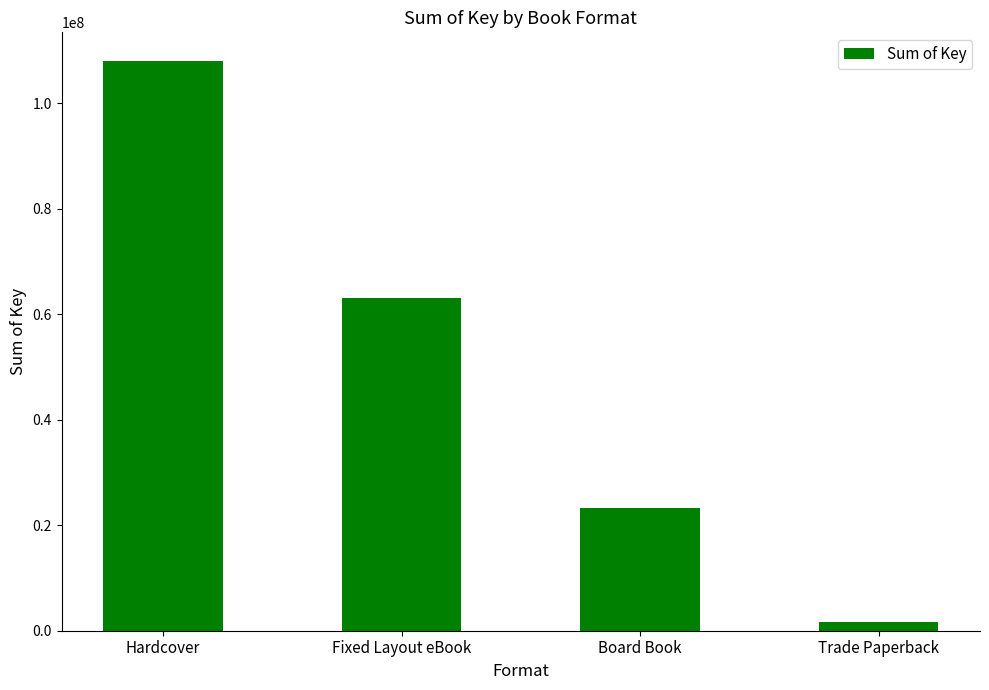

What is the change in value from Fixed Layout eBook to Trade Paperback?

-61491269